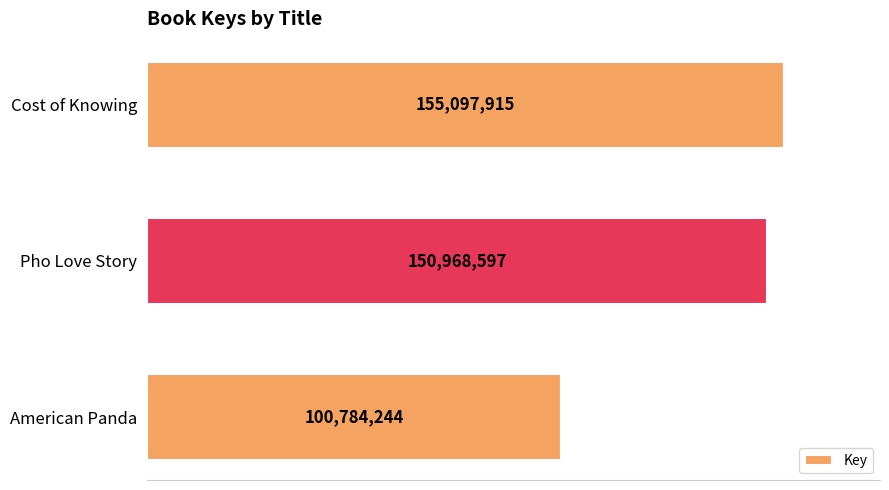

Which label corresponds to the smallest value in the chart?

American Panda